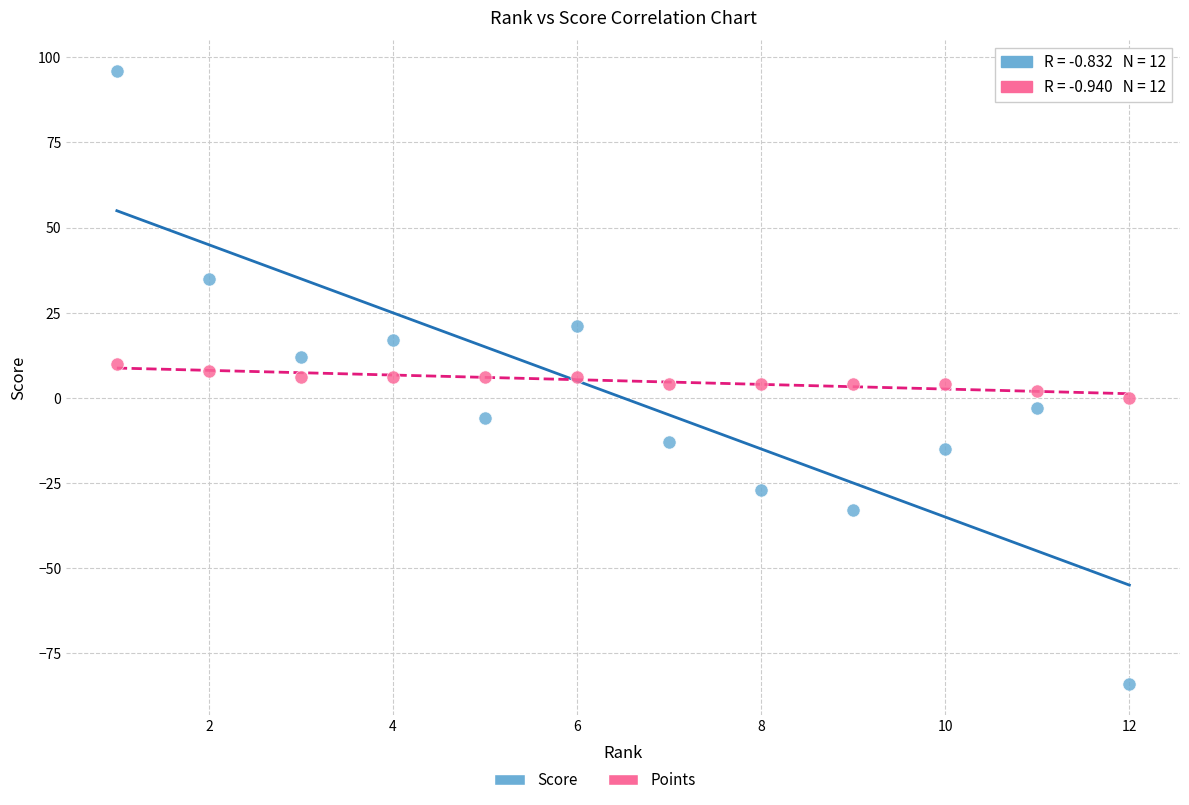

Which series has the widest spread of Y values?

Score